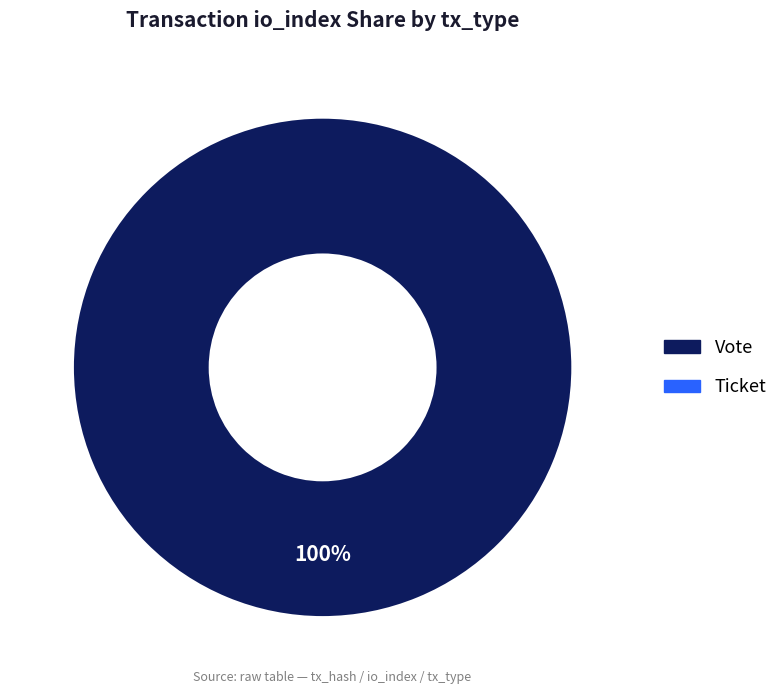

Does any single category account for the majority?

Yes